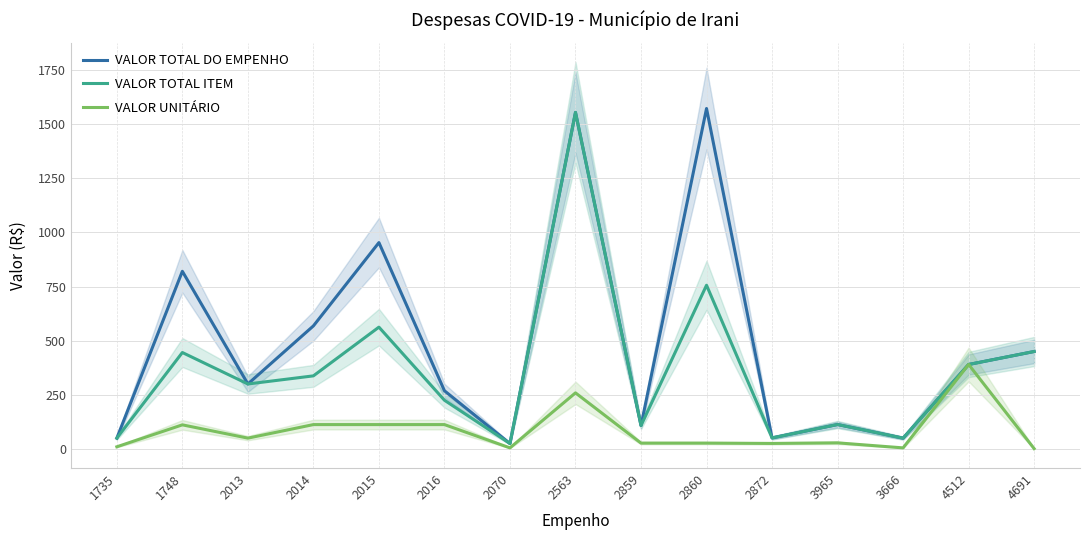

True or false: VALOR TOTAL DO EMPENHO and VALOR UNITÁRIO intersect in this chart.

False